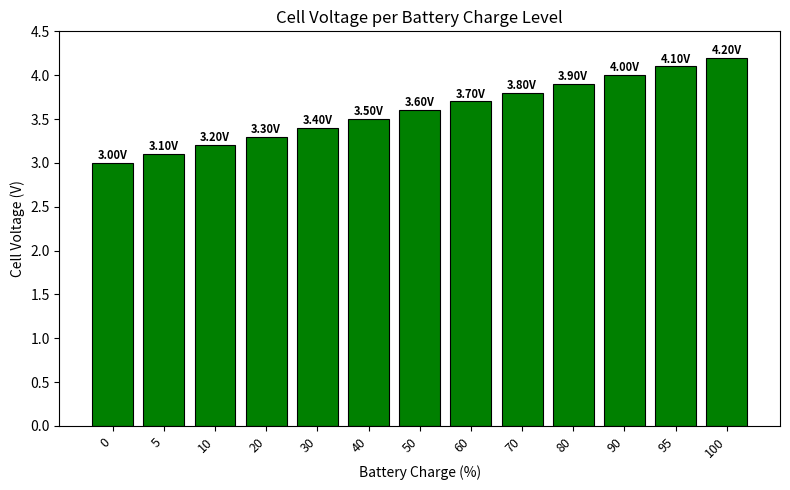

Does the chart contain stacked bars?

No